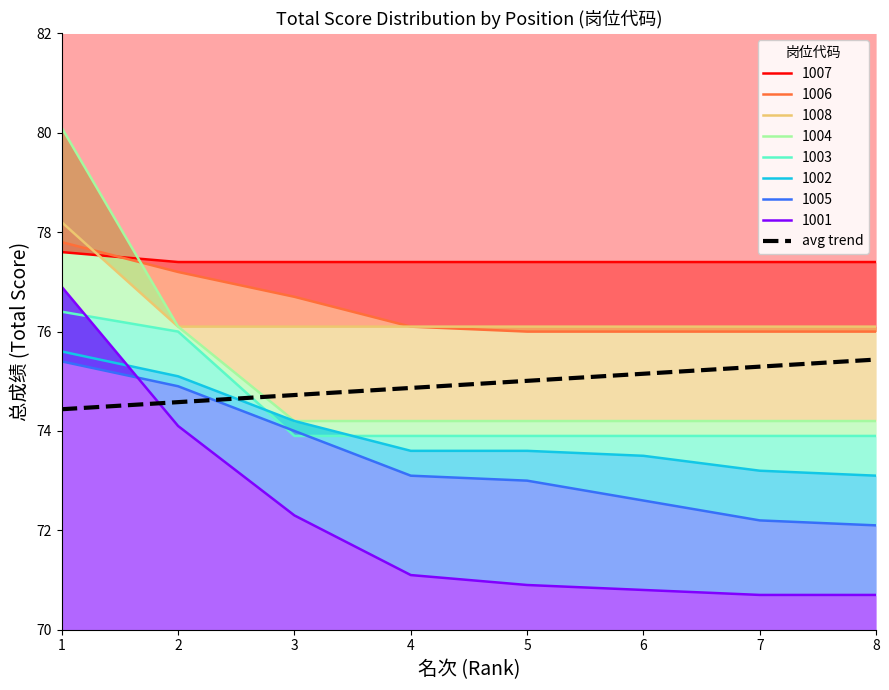

What is the value of the 3rd point from the left?

74.7